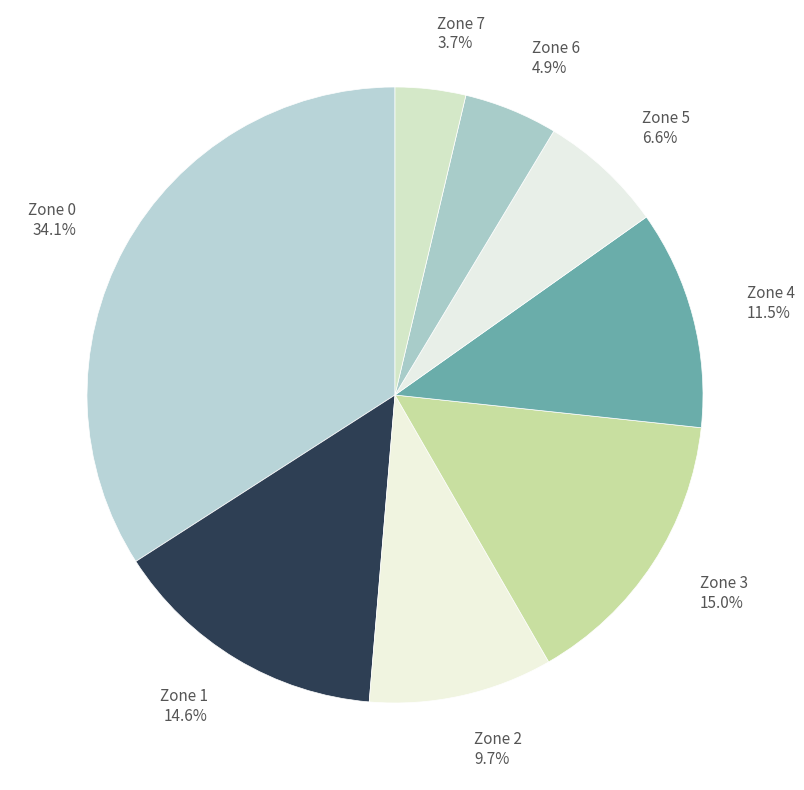

To the nearest percent, what is the difference between the Zone 6 and Zone 5 slice percentages?

2%